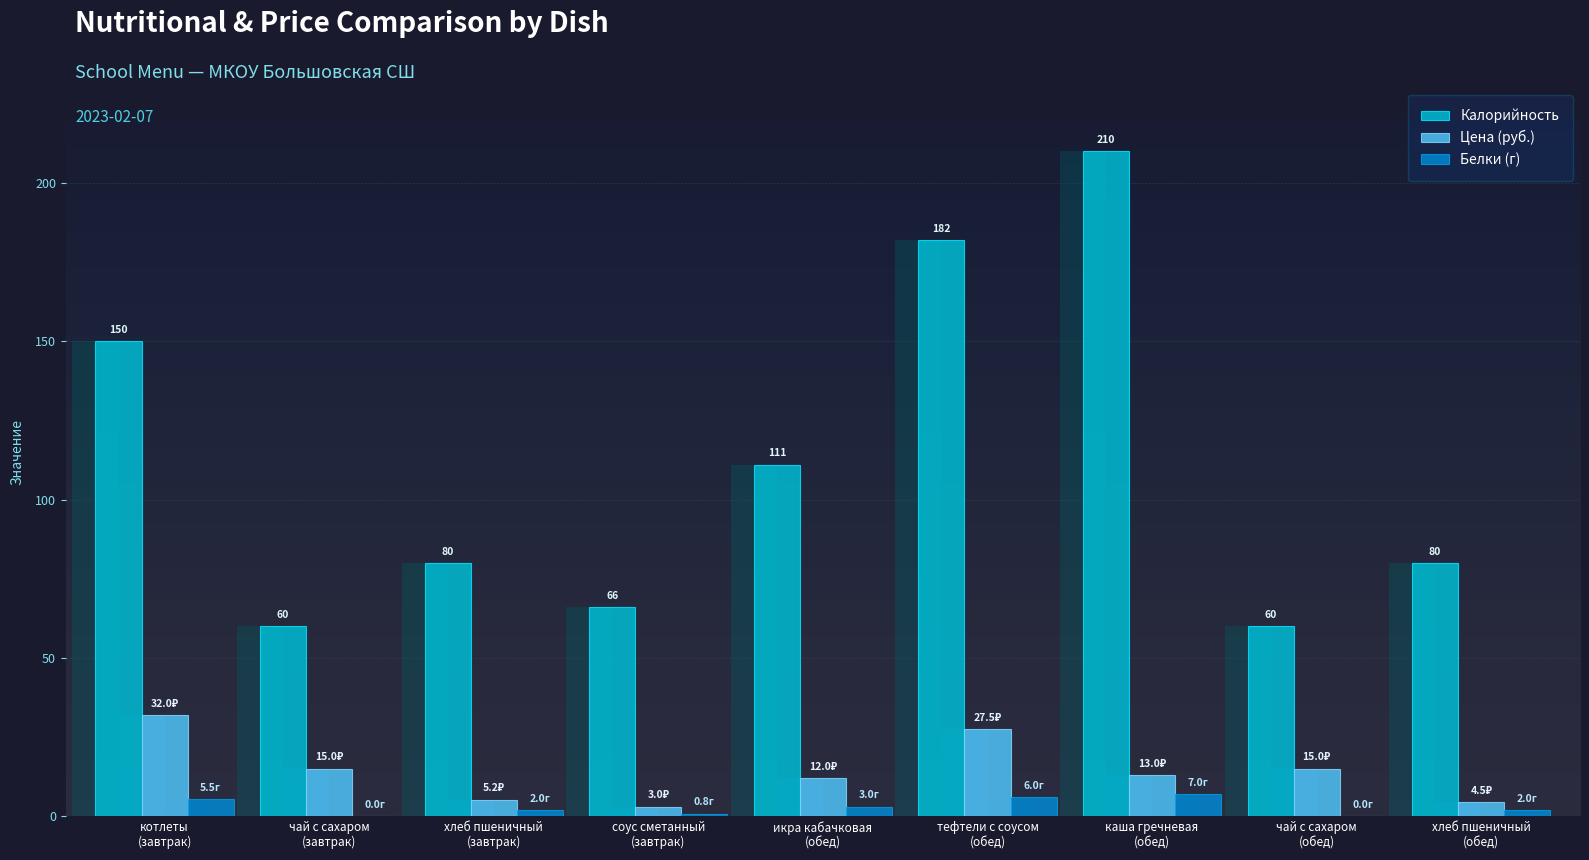

What is the sum of the Калорийность values at икра кабачковая
(обед) and каша гречневая
(обед)?

321.0